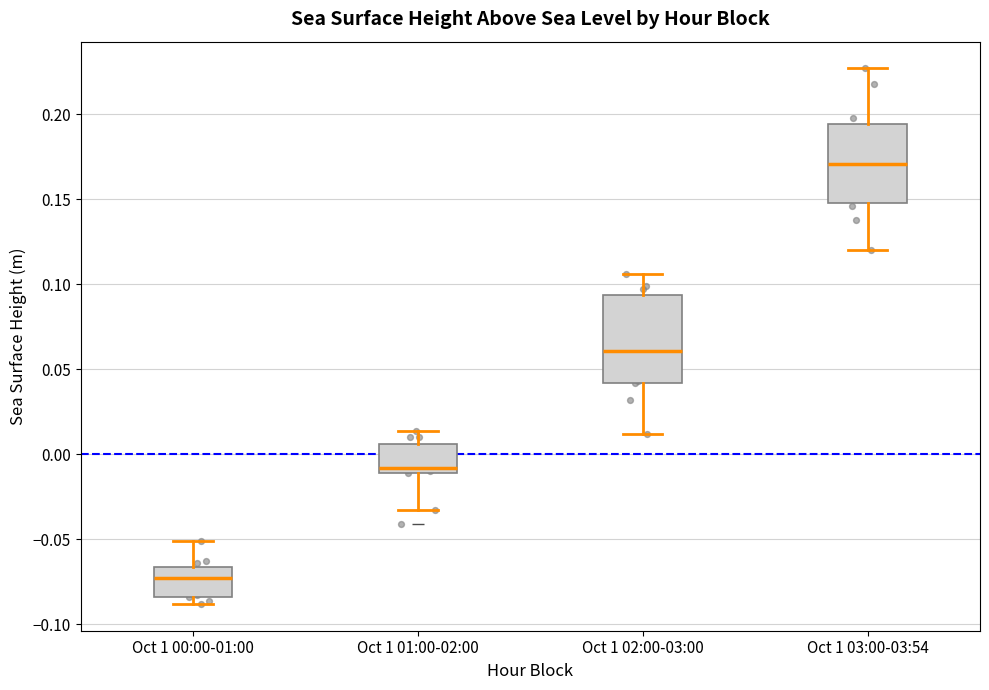

Which box is the tallest, from its lower edge to its upper edge?

Oct 1 02:00-03:00